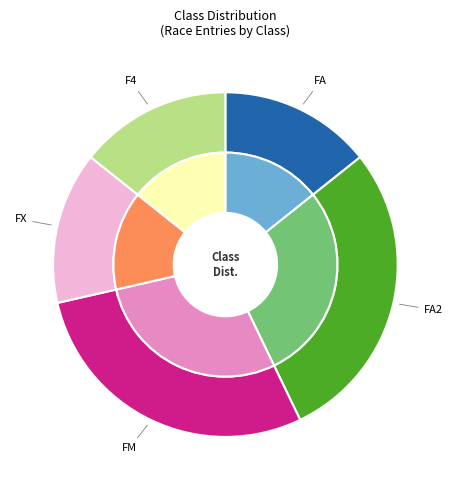

How much of the chart is everything except FA?

85.7%